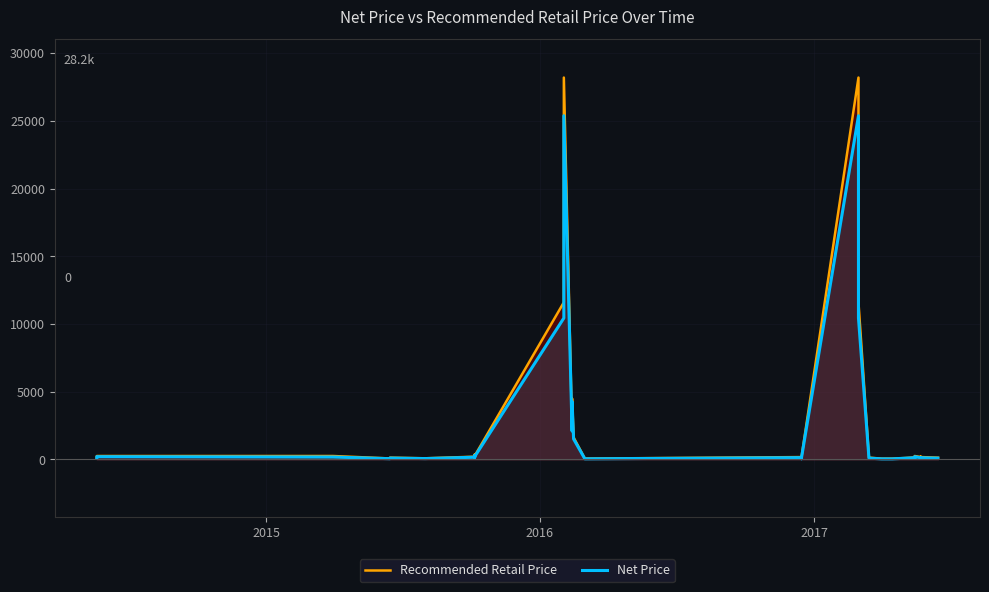

Reading left to right, transcribe all the data shown in this chart.

Recommended Retail Price: 99.0	249.0	250.0	69.0	129.0	80.0	199.0	349.0	260.0	149.0	249.0	11599.0	28199.0	2199.0	4499.0	1629.0	1629.0	60.0	170.0	130.0	65.0	130.0	170.0	28199.0	11599.0	130.0	55.0	55.0	55.0	100.0	100.0	149.0	99.0	249.0	170.0	200.0	200.0	200.0	170.0	129.0
Net Price: 79.0	199.0	175.0	51.8	96.8	60.0	159.2	279.2	182.0	119.2	199.2	10439.1	25379.1	2089.1	4274.1	1508.4	1508.4	42.0	127.5	97.5	48.7	97.5	127.5	25379.1	10439.1	91.0	38.5	38.5	38.5	85.0	85.0	119.2	79.0	199.0	119.0	140.0	140.0	140.0	119.0	90.3